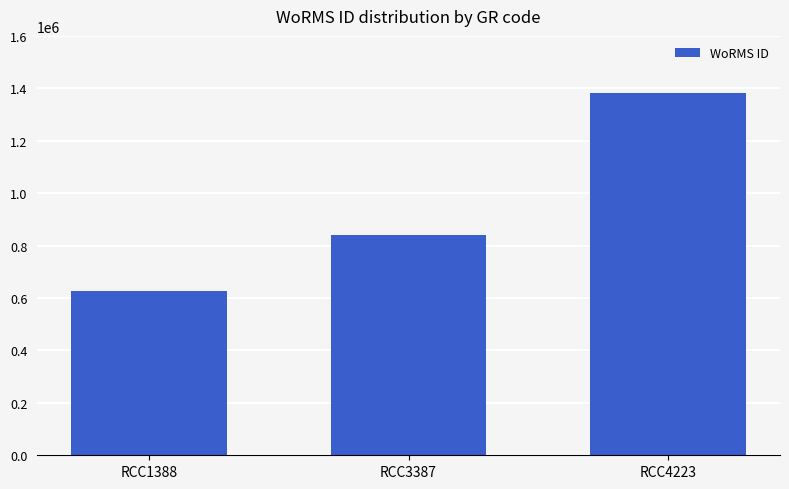

At which category does the chart reach its peak across all series?

RCC4223